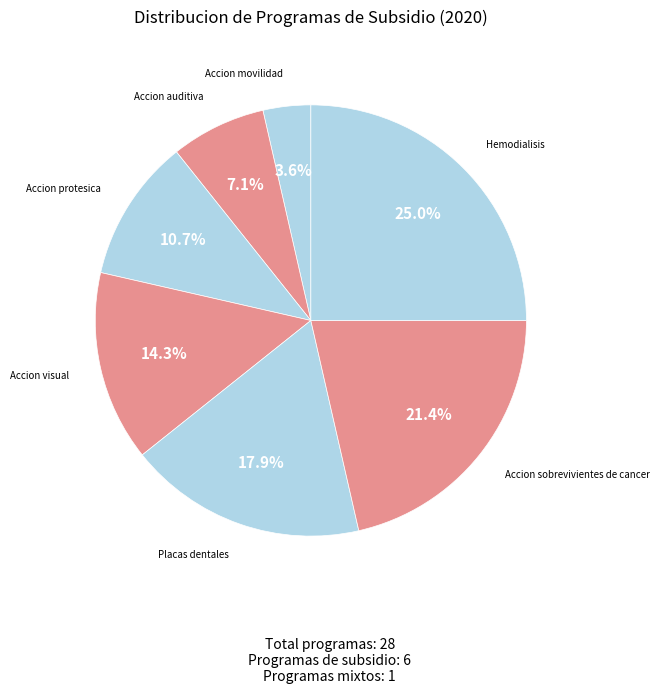

Rank the categories by value from highest to lowest.

Hemodialisis, Accion sobrevivientes de cancer, Placas dentales, Accion visual, Accion protesica, Accion auditiva, Accion movilidad